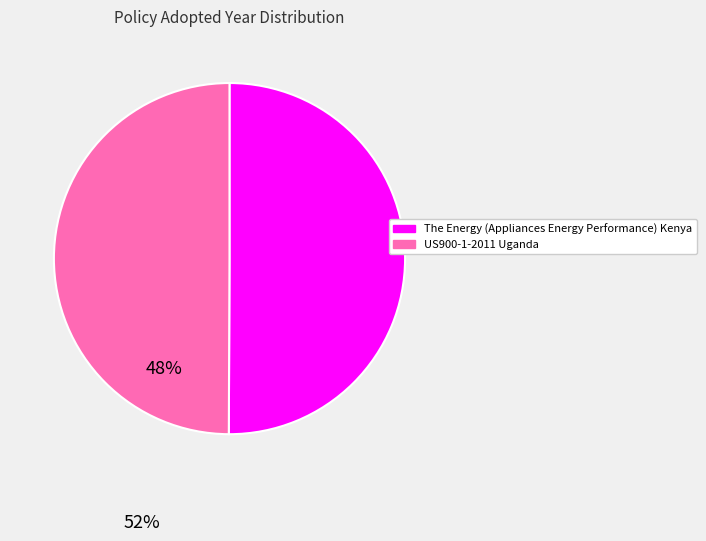

Is it true that The Energy (Appliances Energy Performance) Kenya is 50% of the pie?

True